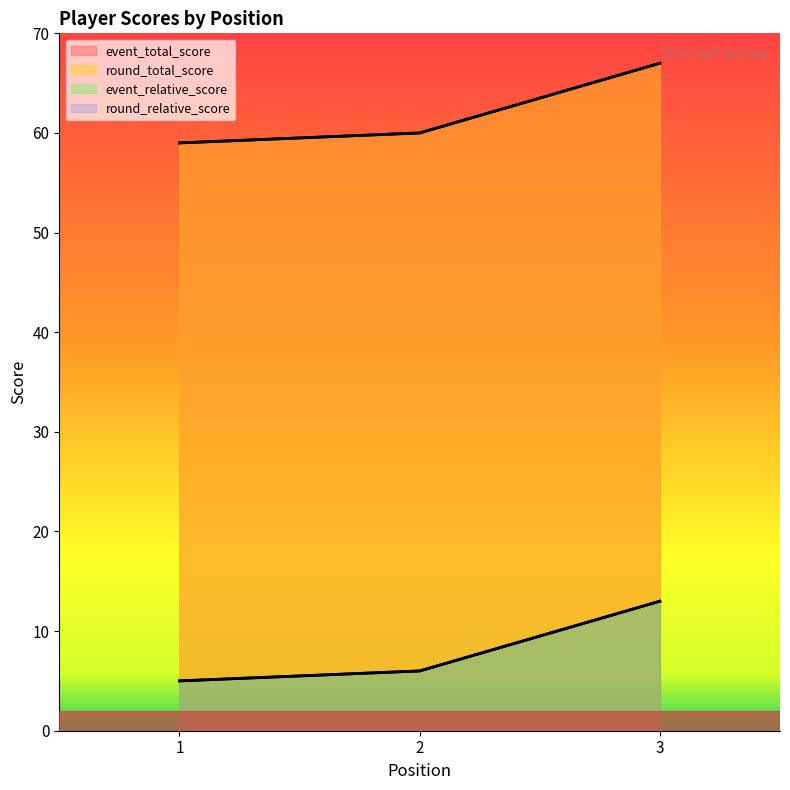

Does the chart have visible grid lines?

No